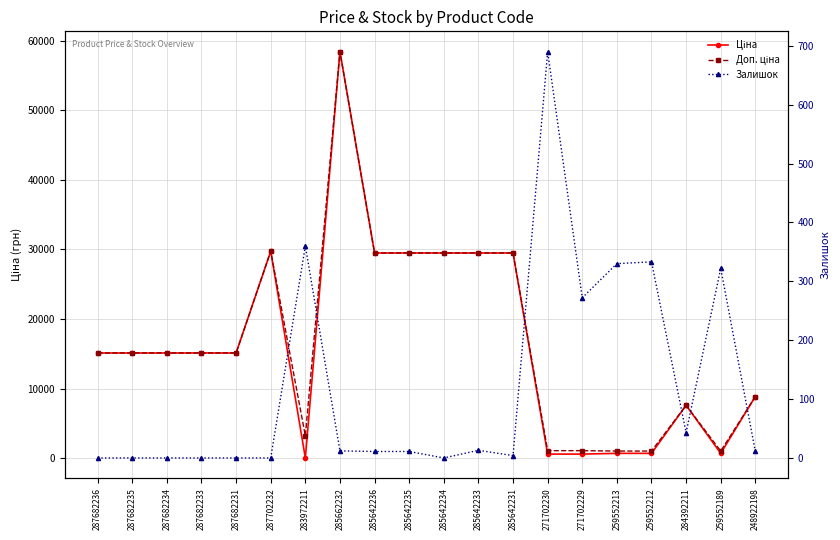

What are all the series names shown in the legend?

Ціна, Доп. ціна, Залишок